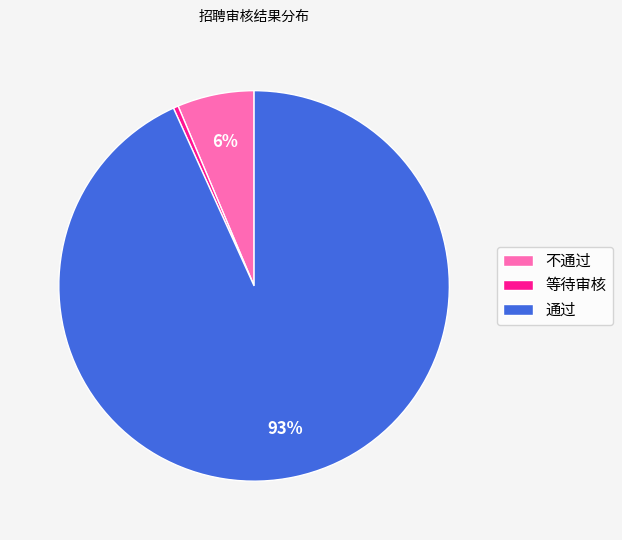

How many segments does this pie chart have?

3